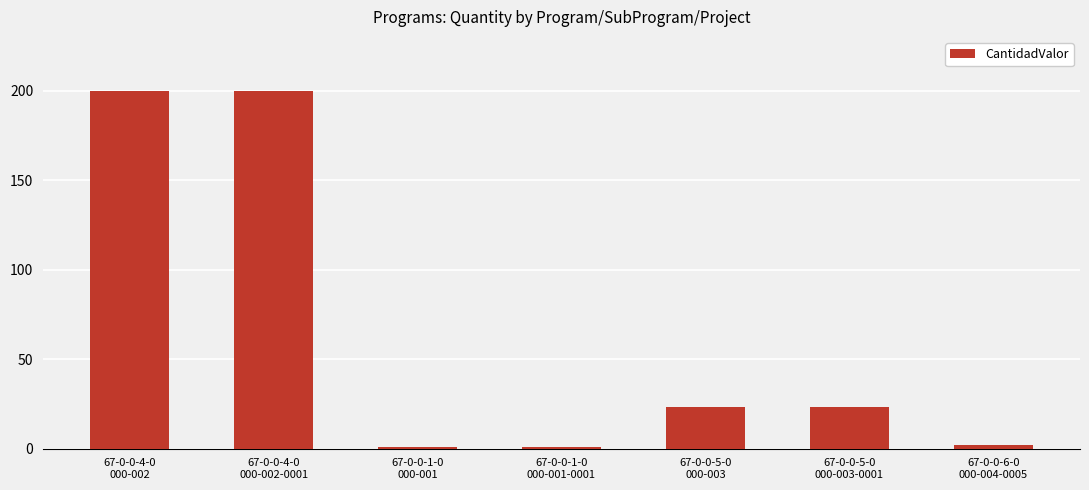

What is the greatest value displayed?

200